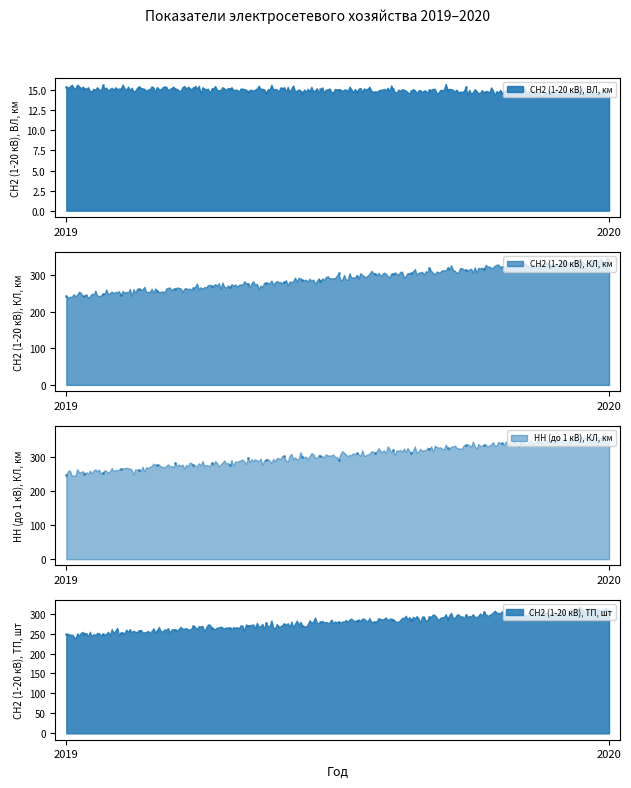

At which category is the sum across all series the highest?

2020